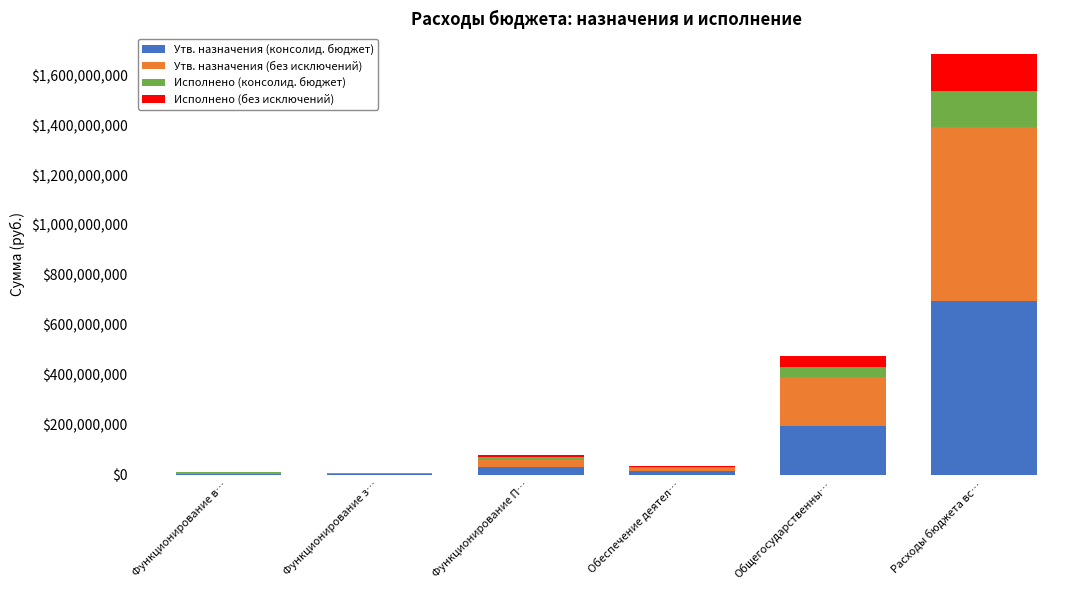

Where is Утв. назначения (консолид. бюджет) nearest to the value 348920837?

Общегосударственны…